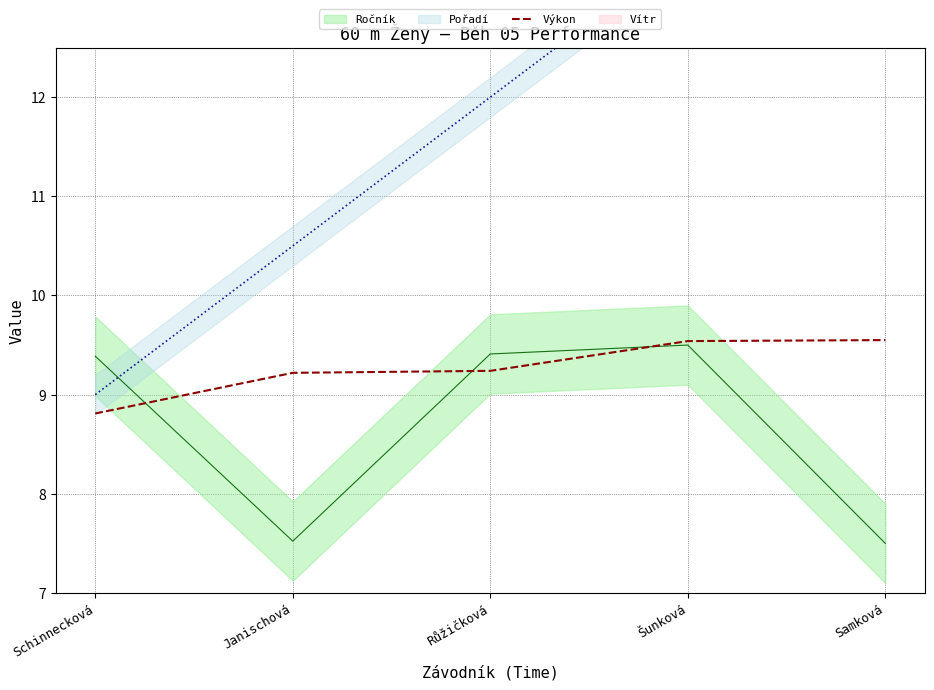

What is the lowest value of the Výkon series?

8.8